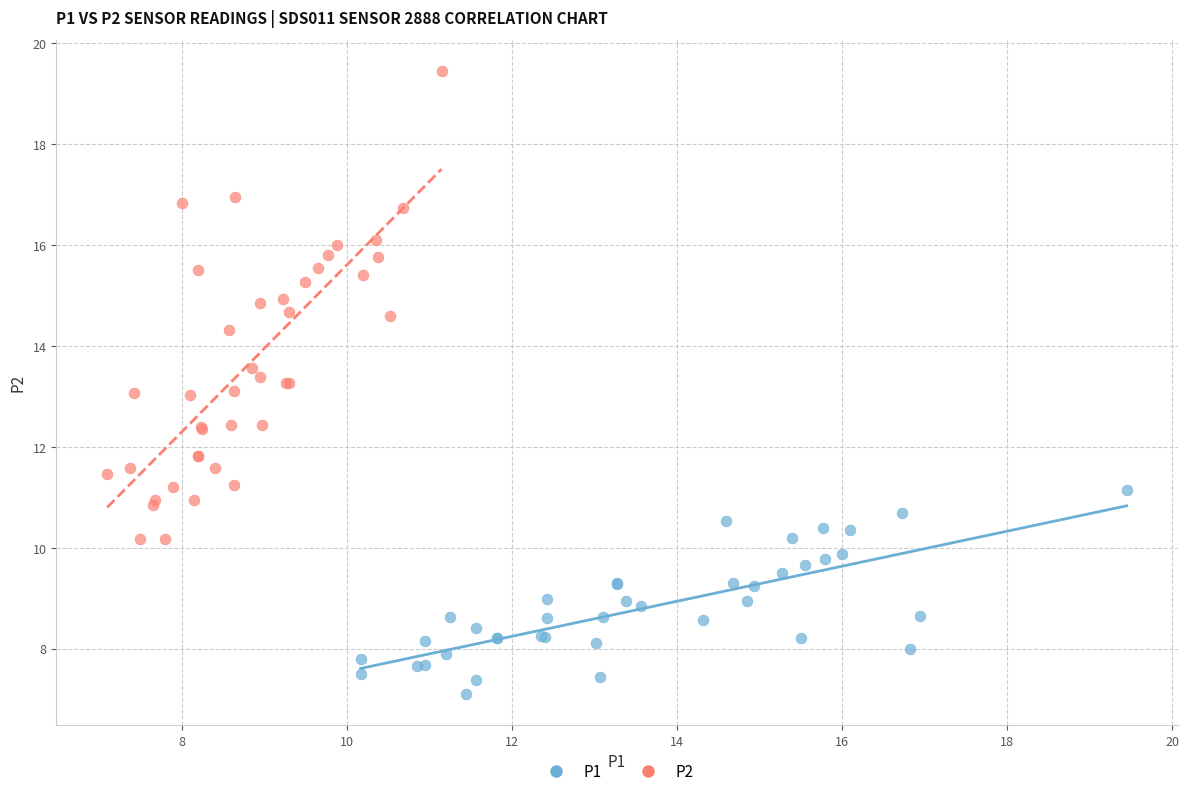

Which series contains the highest Y value?

P2